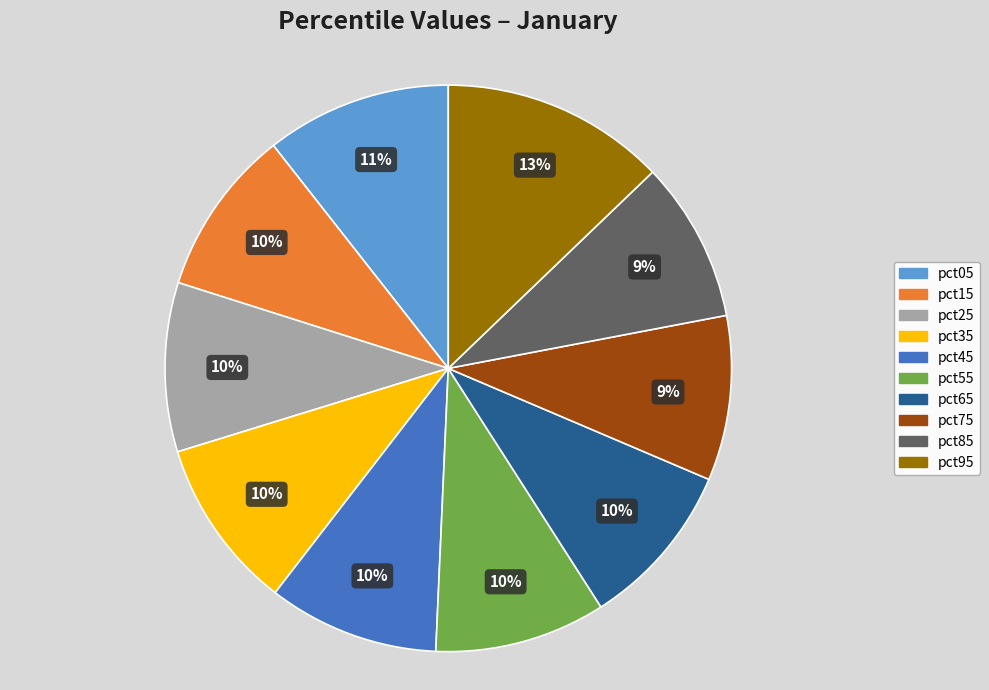

What percentage is the pct75 slice, to the nearest percent?

9%